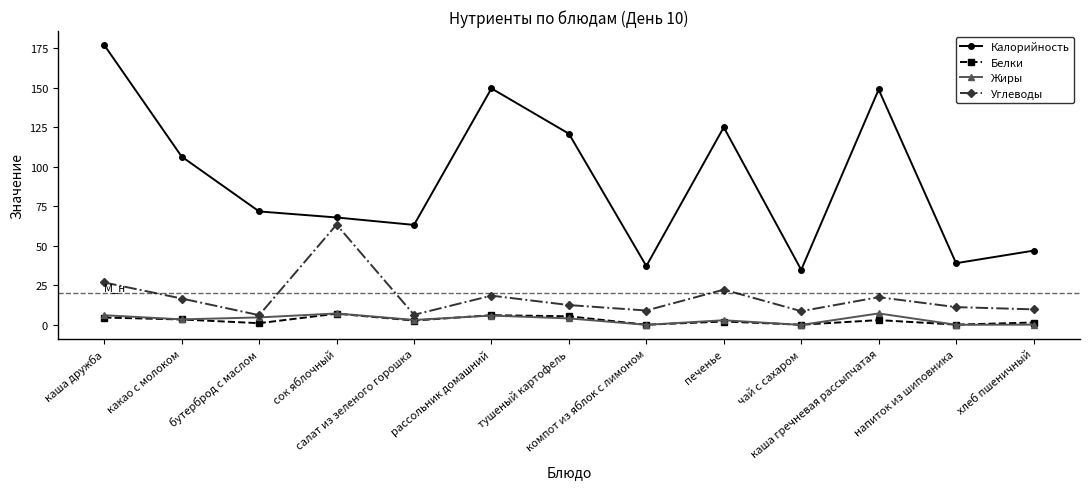

What is the maximum value shown in the chart?

177.2